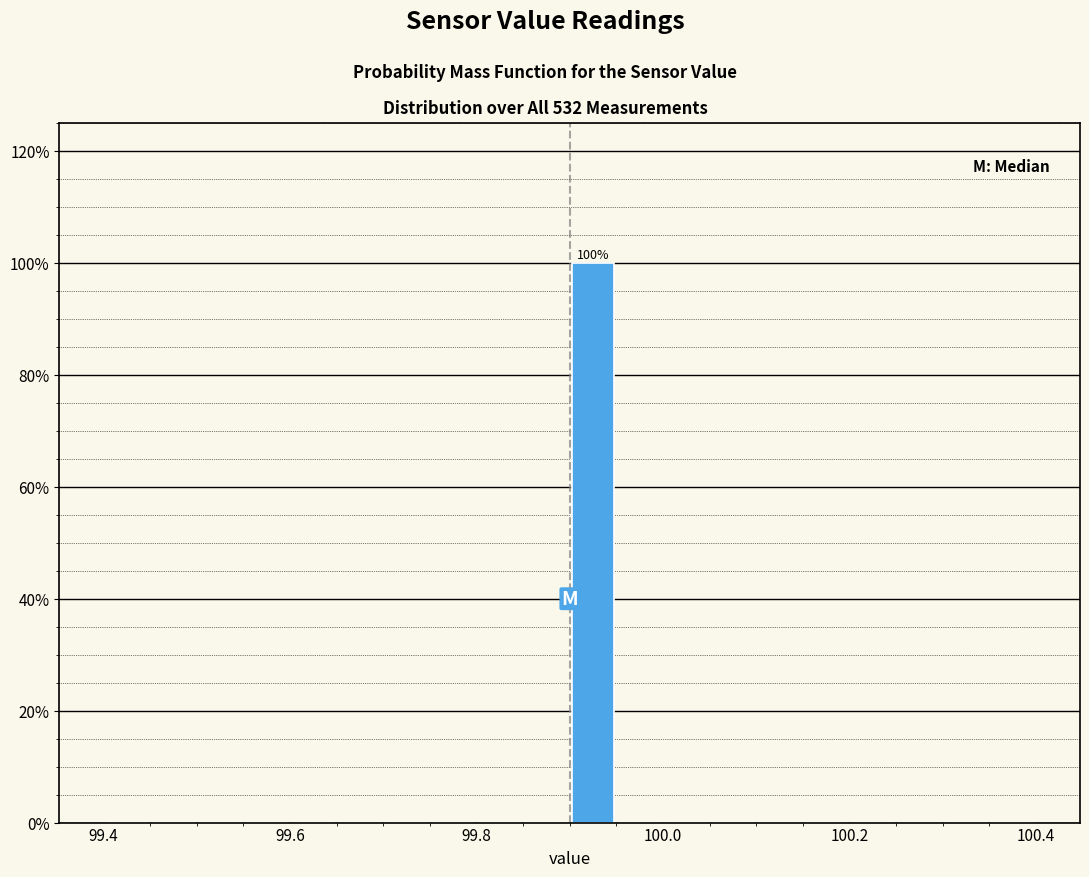

Around what value on the x-axis is the tallest bar? Give the approximate position of its centre, as read against the axis.

99.92